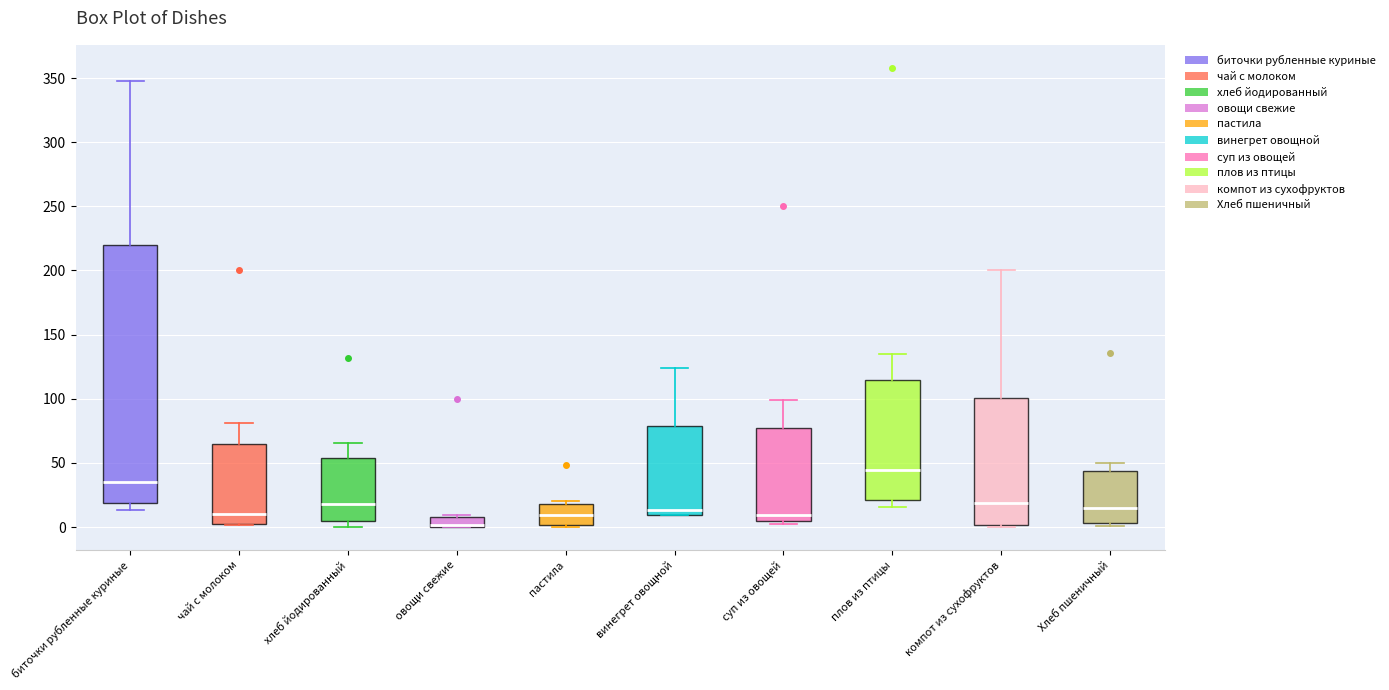

Where does the upper whisker of the box for Хлеб пшеничный end on the y-axis? The values are not printed on the chart, so give them approximately, as read against the axis.

50